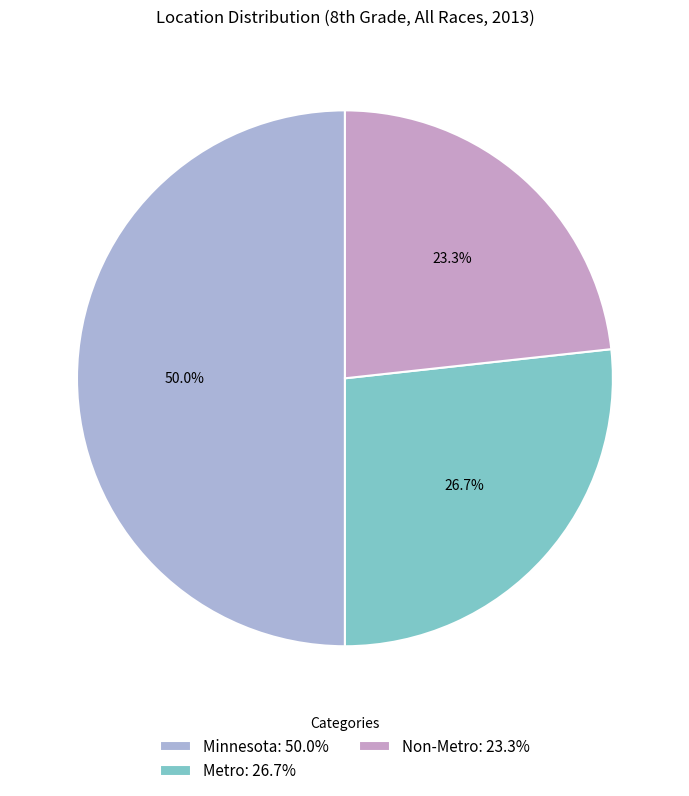

To the nearest percent, what portion does Metro represent?

27%